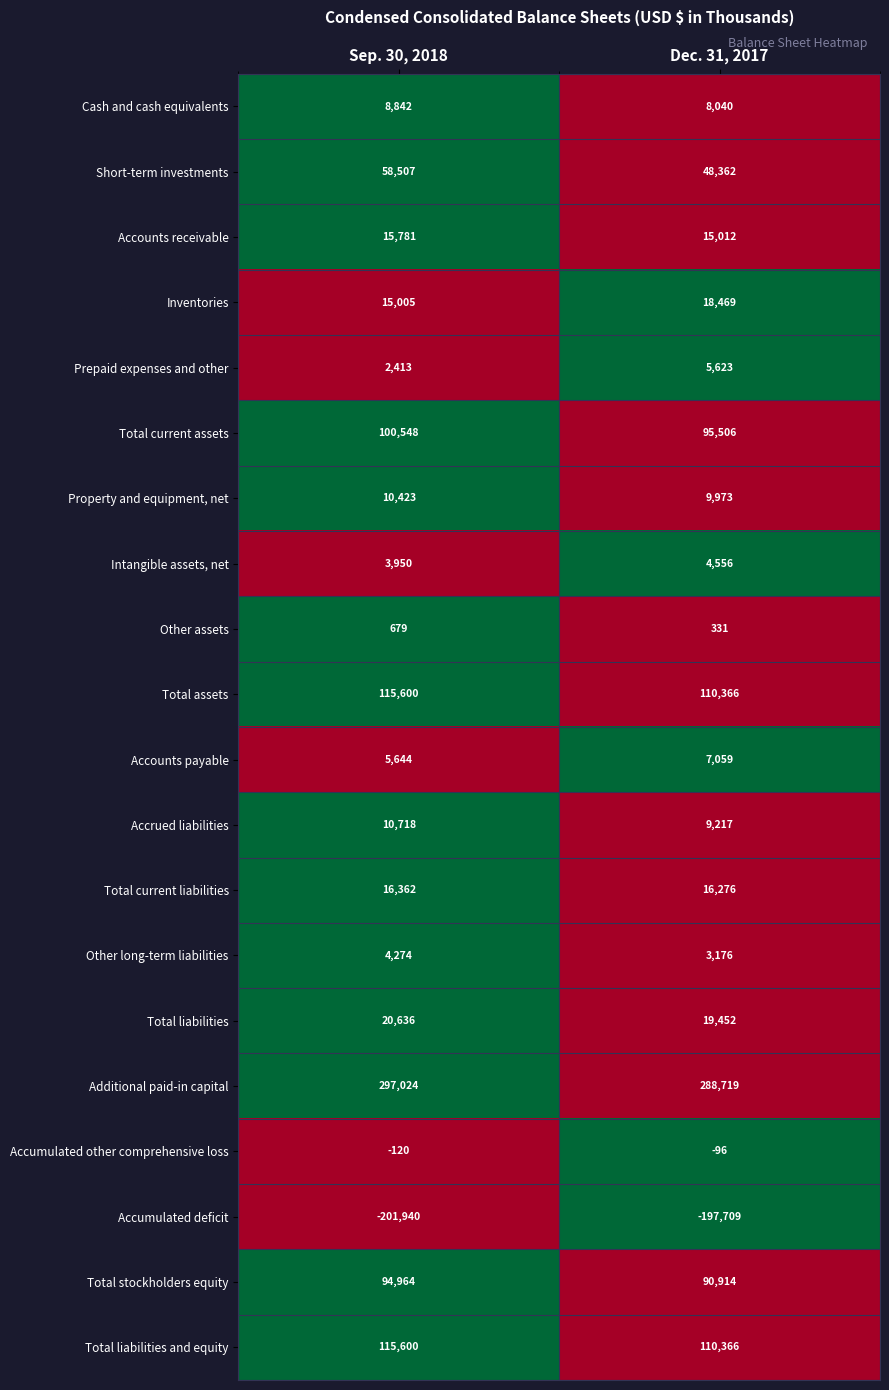

Which category has the lowest value across all series?

Sep. 30, 2018